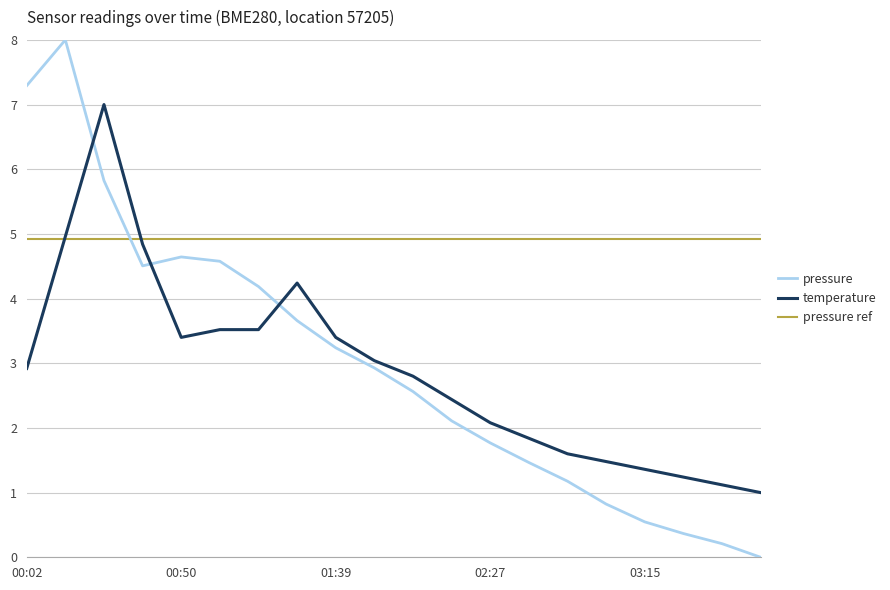

What is the approximate value of pressure at 02:03?

2.6